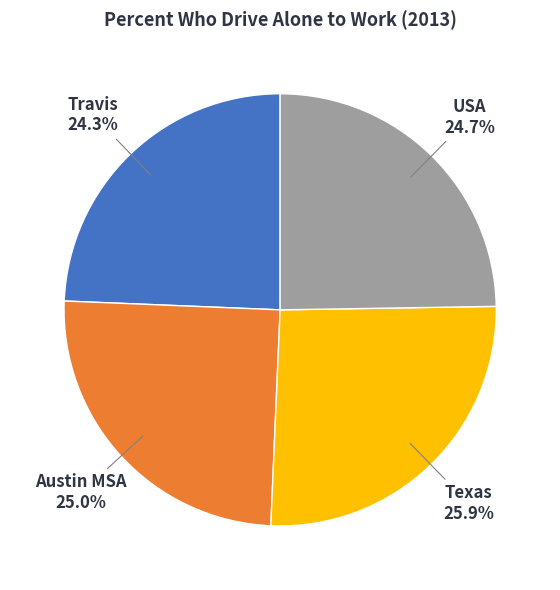

Is there a majority slice in this chart?

No